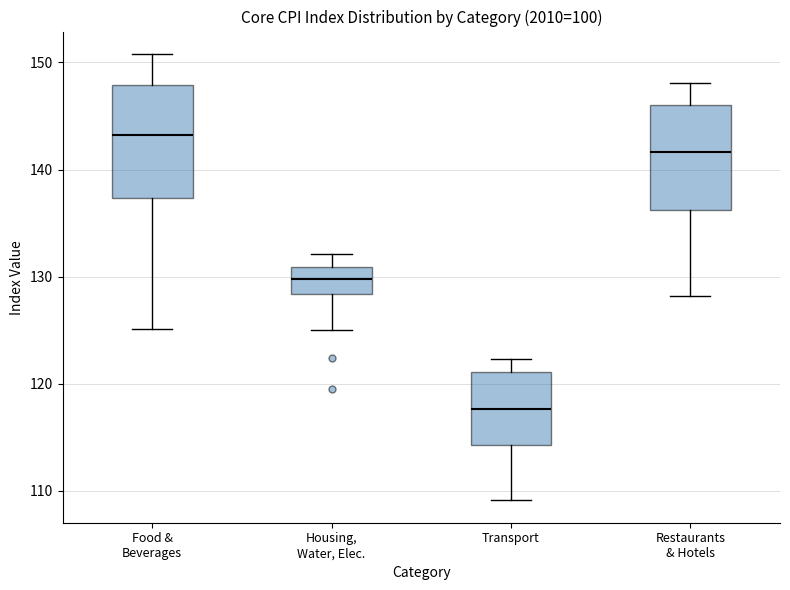

Which box has the lowest median line?

Transport